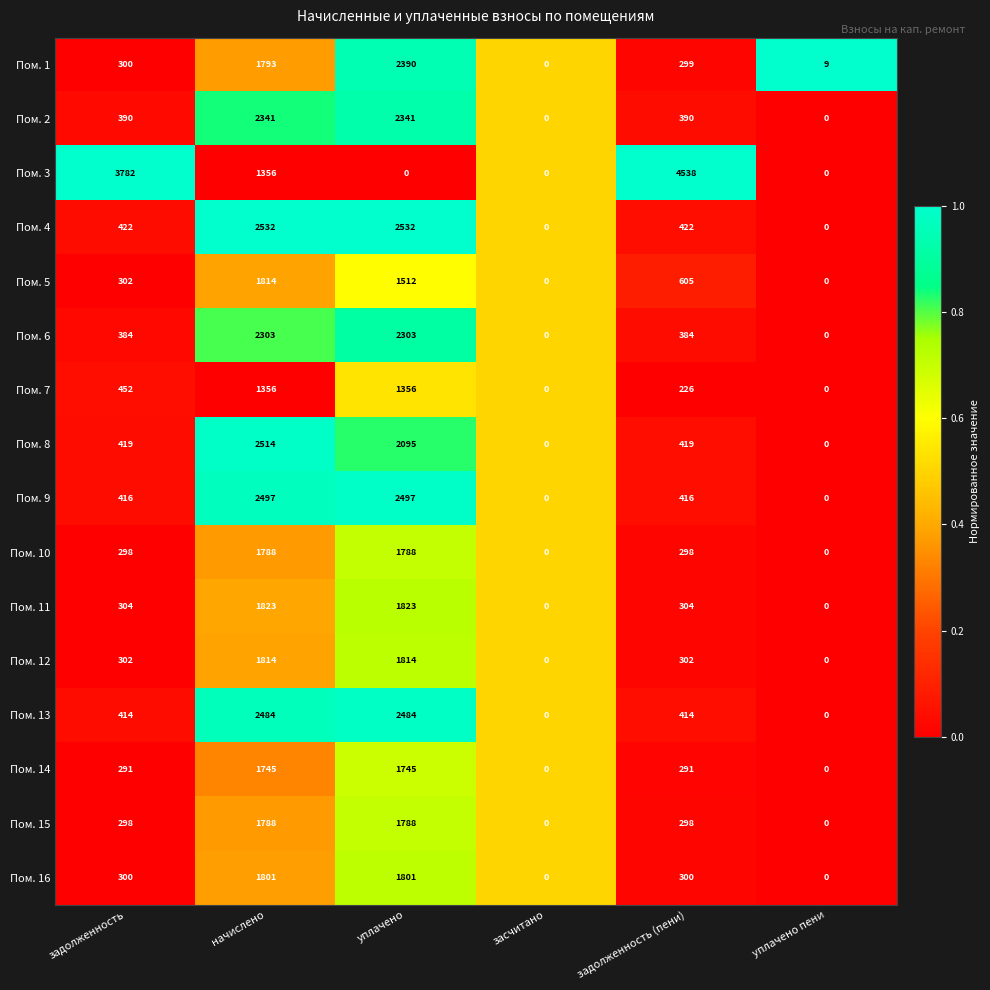

What is the total value across all series at засчитано?

0